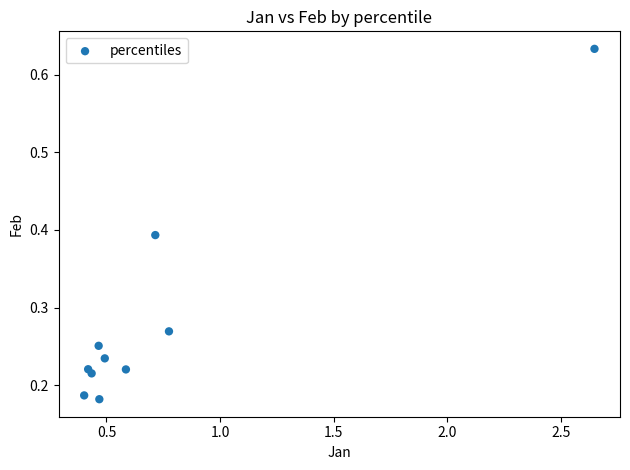

What is the range of Y values (max minus min)?

0.5